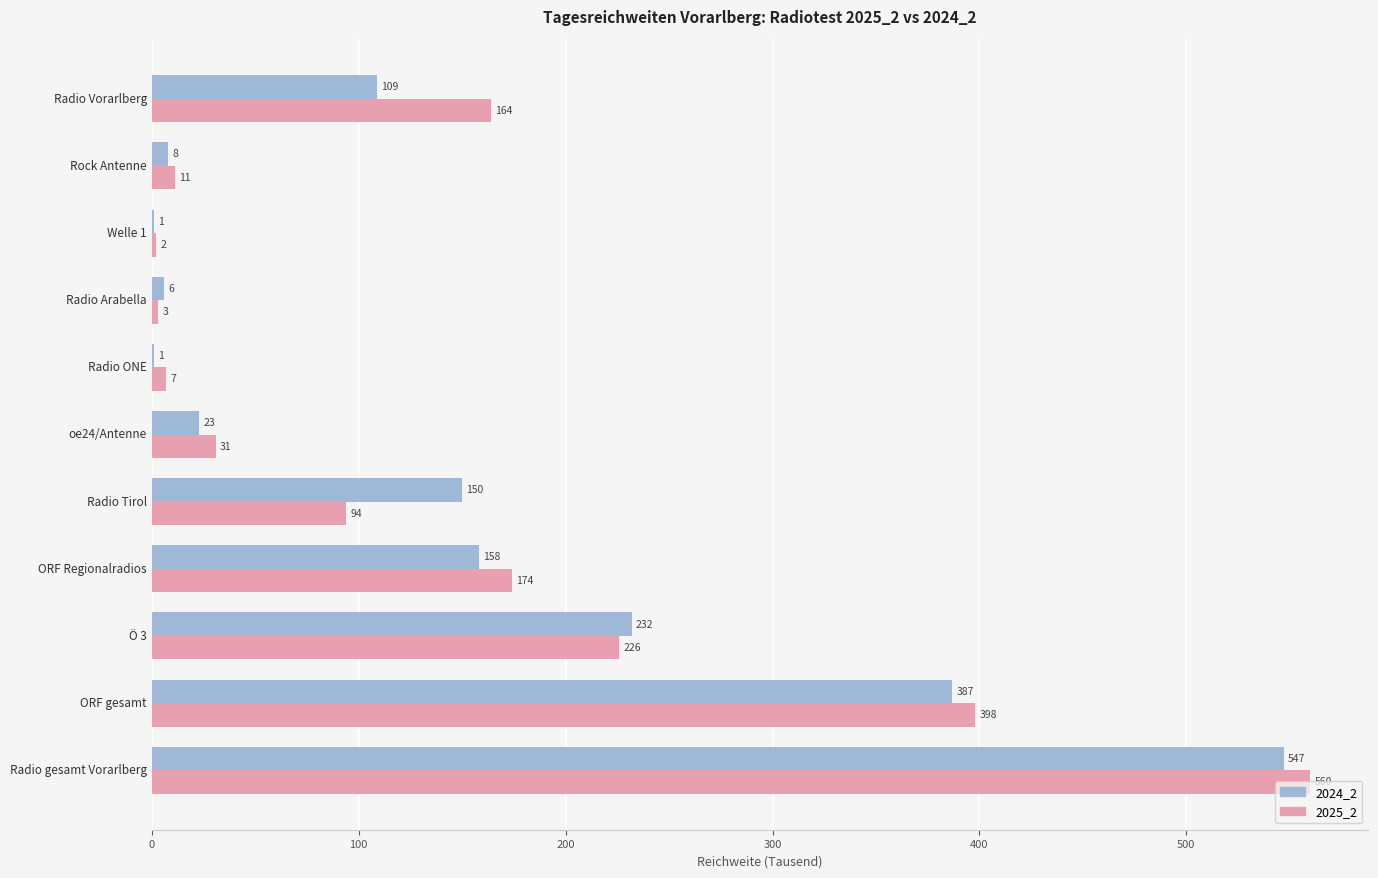

Between oe24/Antenne and Radio ONE, which series saw the biggest shift?

2025_2